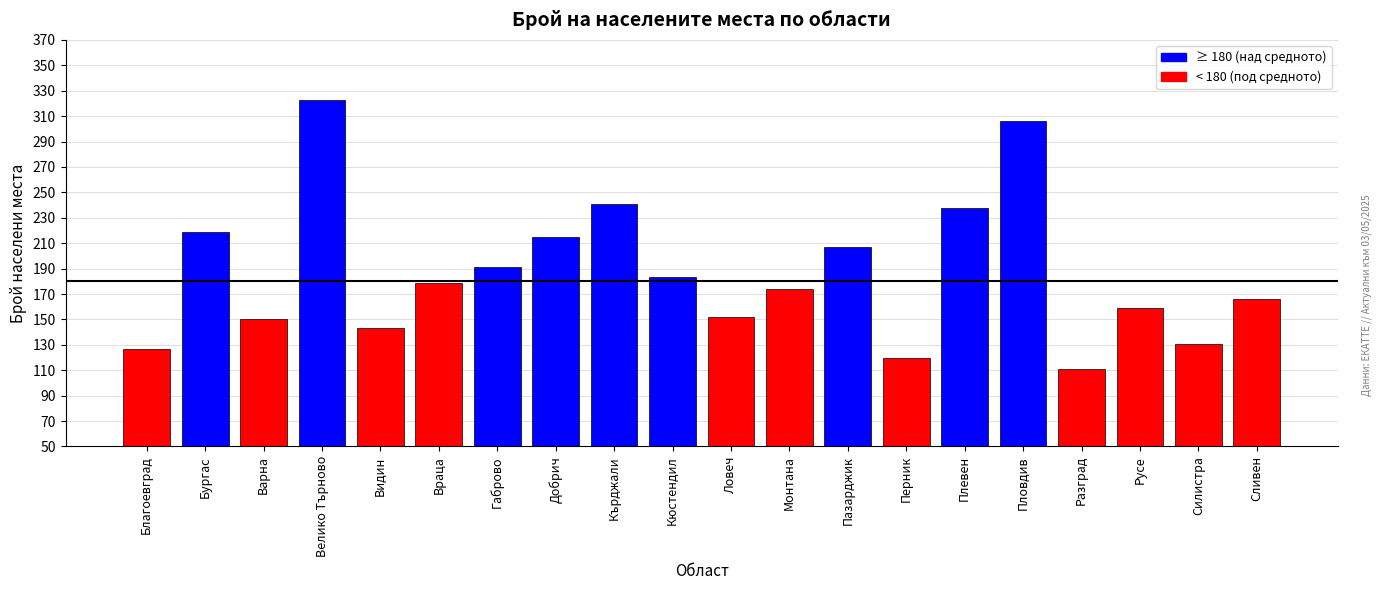

Are the bars horizontal?

No